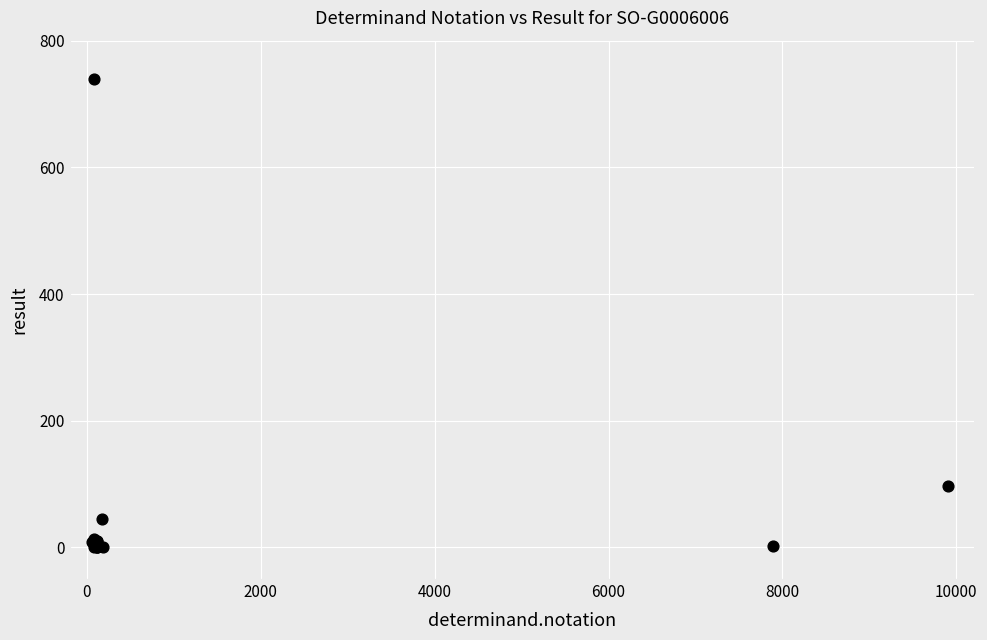

What Y value in the scatter plot is closest to 369?

96.8